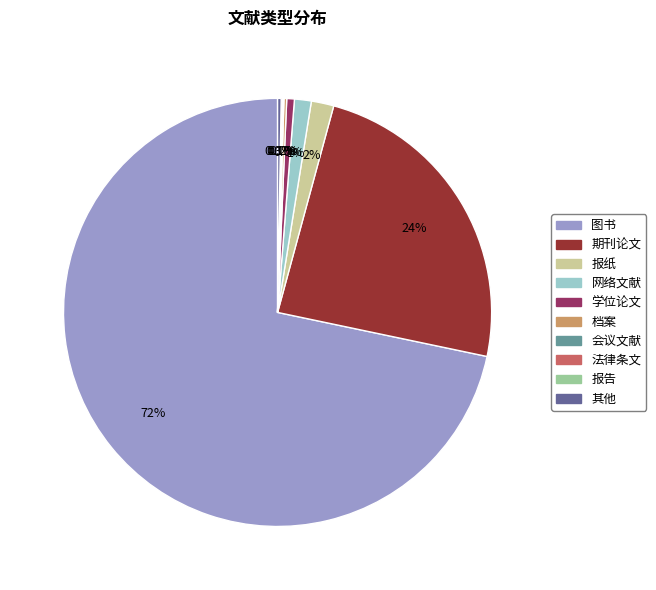

To the nearest percent, what is the difference between the largest and smallest slice percentages?

72%